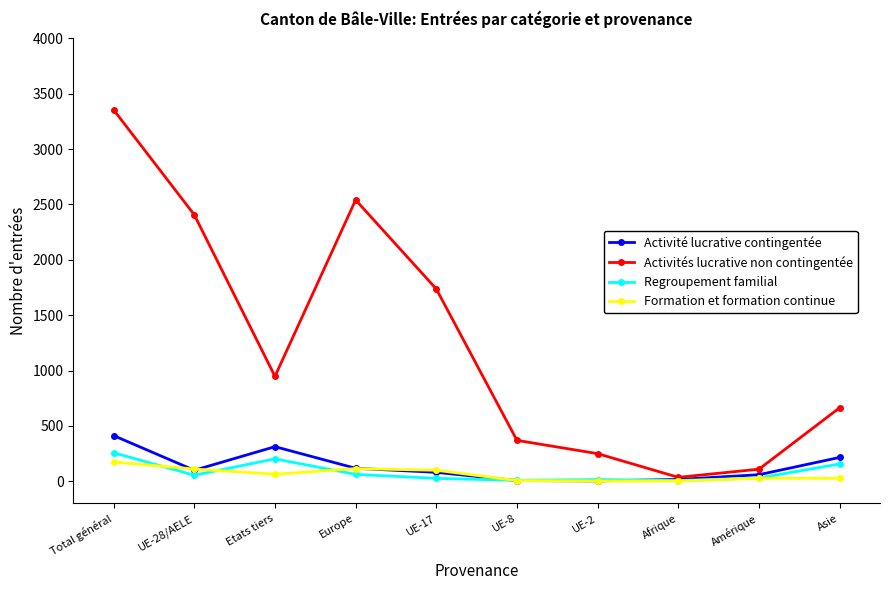

What is the approximate value of Activités lucrative non contingentée at Etats tiers, to the nearest 50?

950